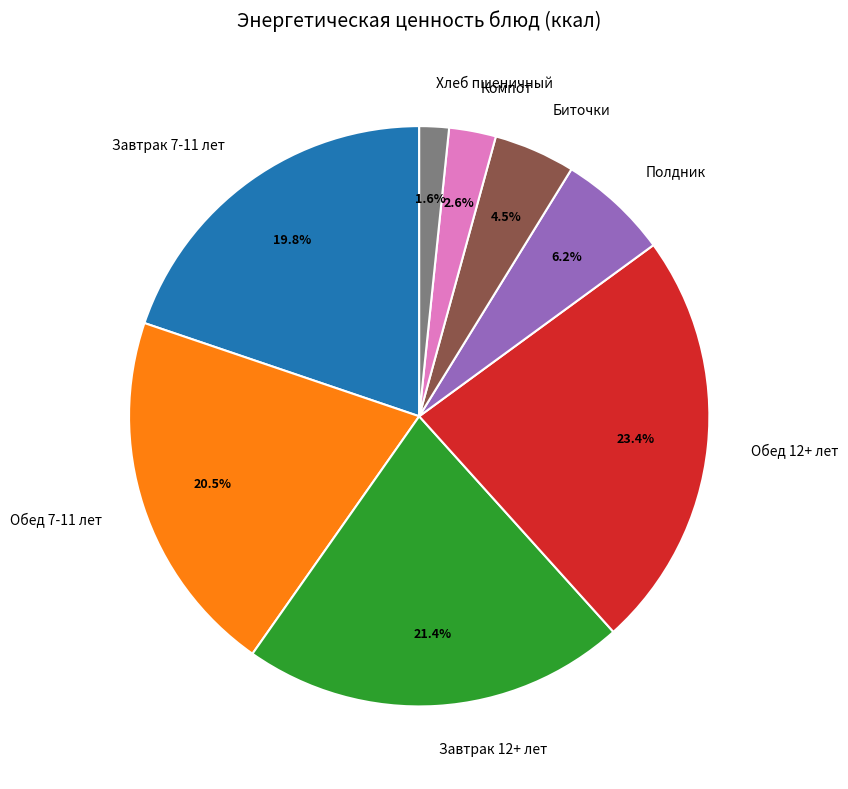

True or false: Завтрак 7-11 accounts for 6% of the total.

False